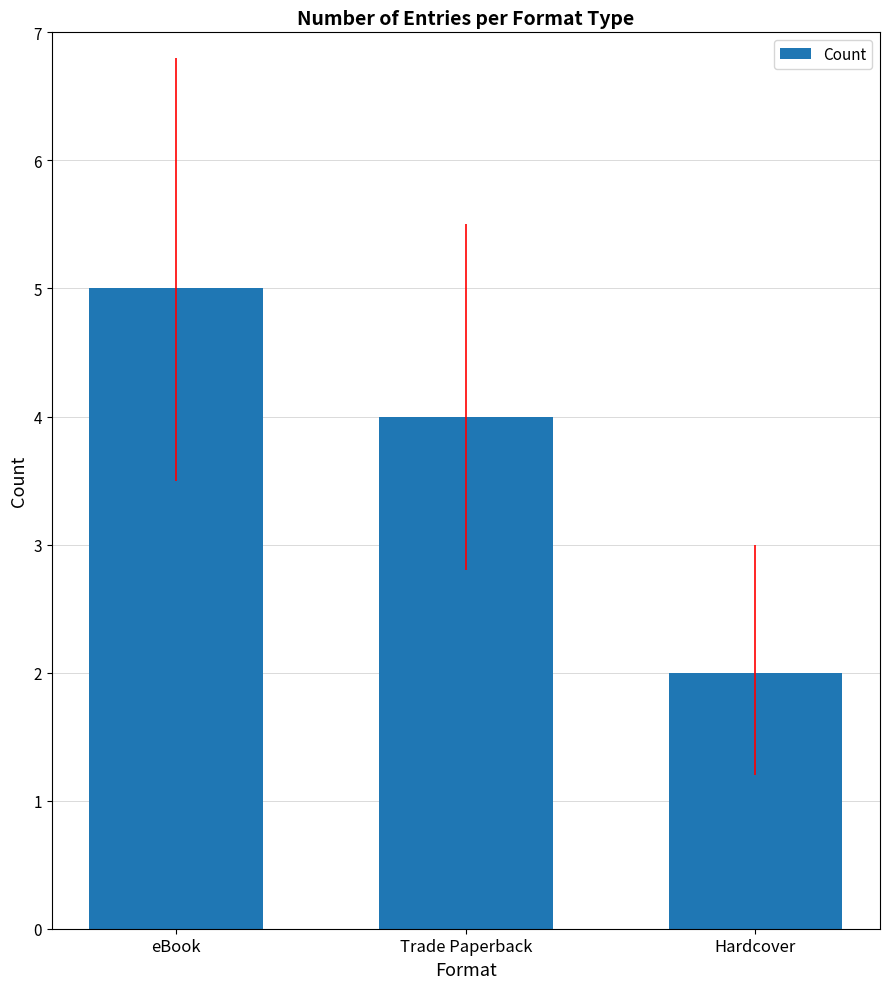

What is the greatest value displayed?

5